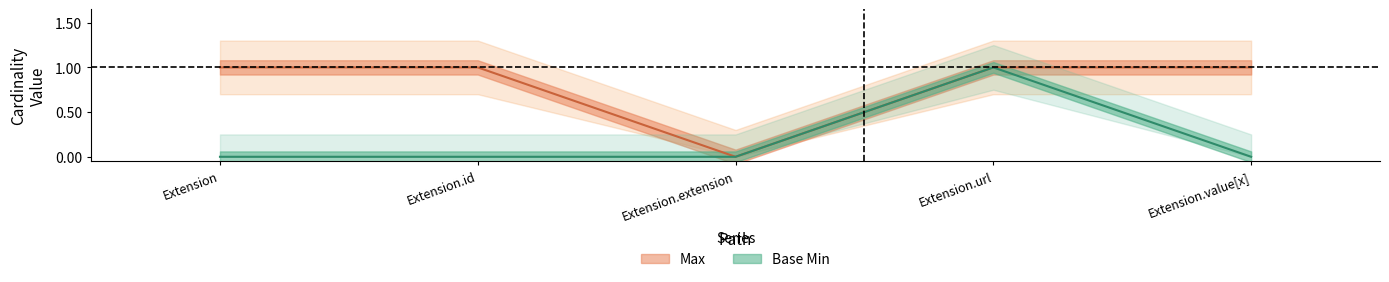

True or false: Base Min has more than 0 interior local peaks.

True